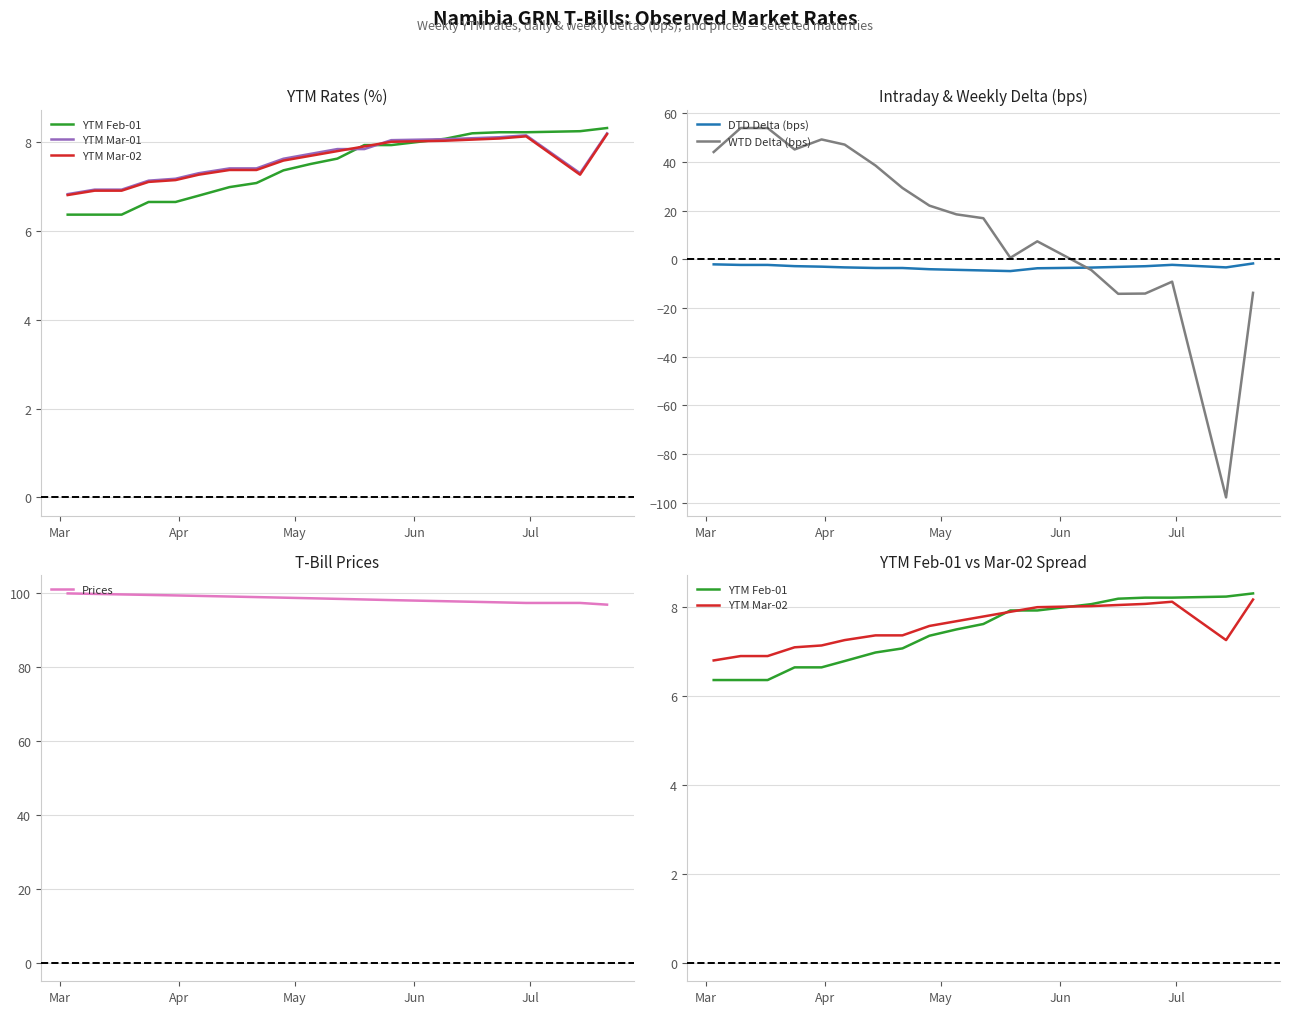

Which series ends up on top after the final intersection of YTM Mar-02 and YTM Feb-01?

YTM Feb-01